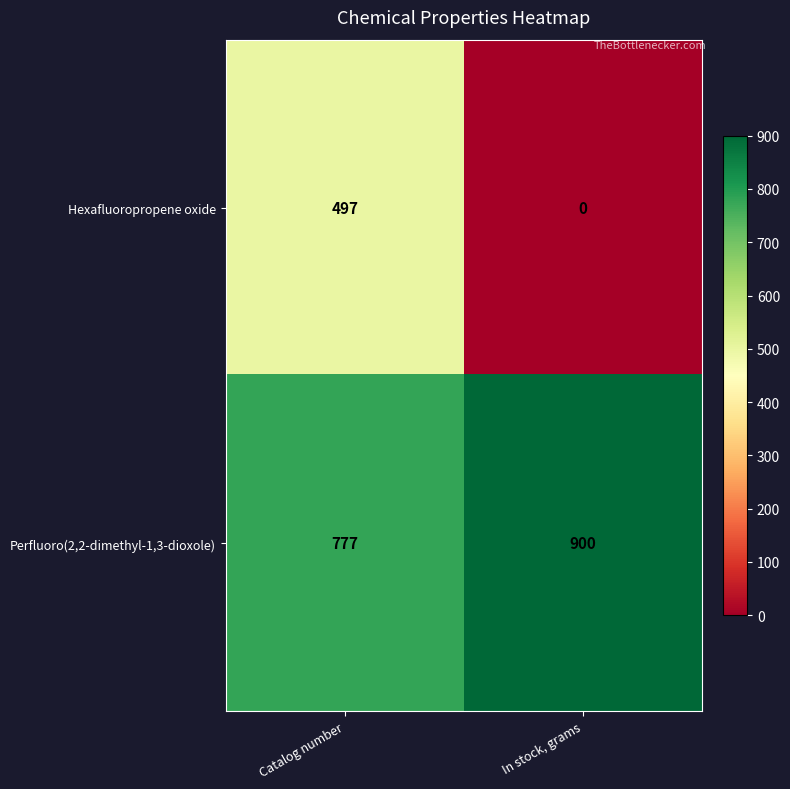

Rank the series by their average value, from lowest to highest.

Hexafluoropropene oxide, Perfluoro(2,2-dimethyl-1,3-dioxole)